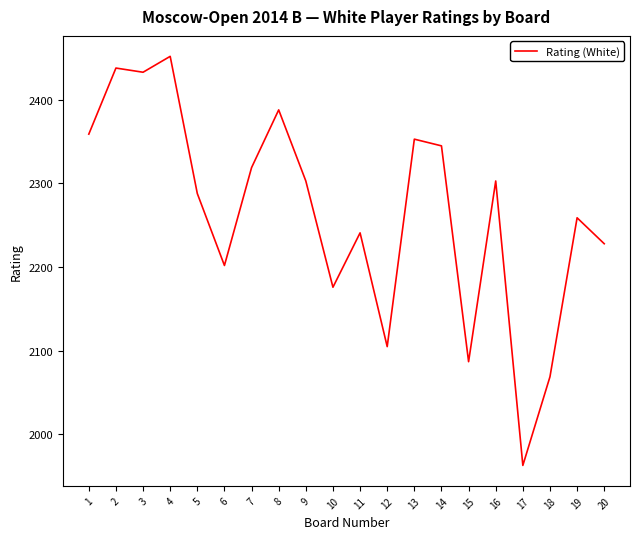

How many interior local peaks (higher than both neighbors) does the data have?

7